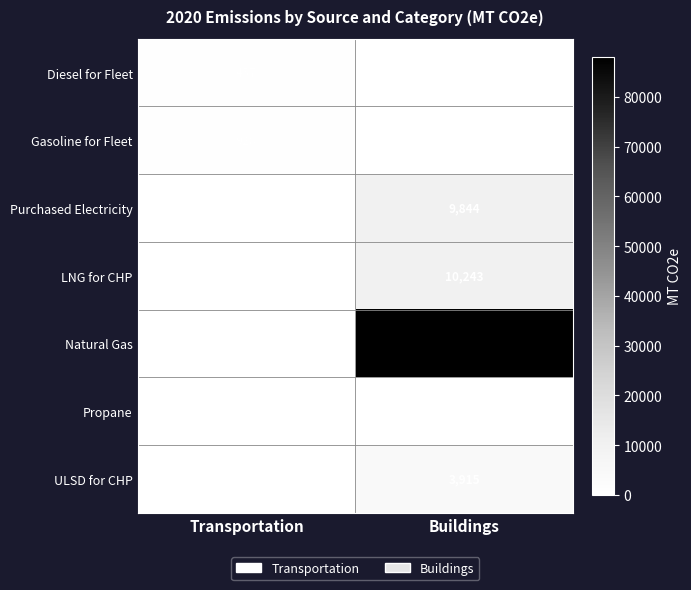

The Propane series shows 318 at Buildings. True or false?

True